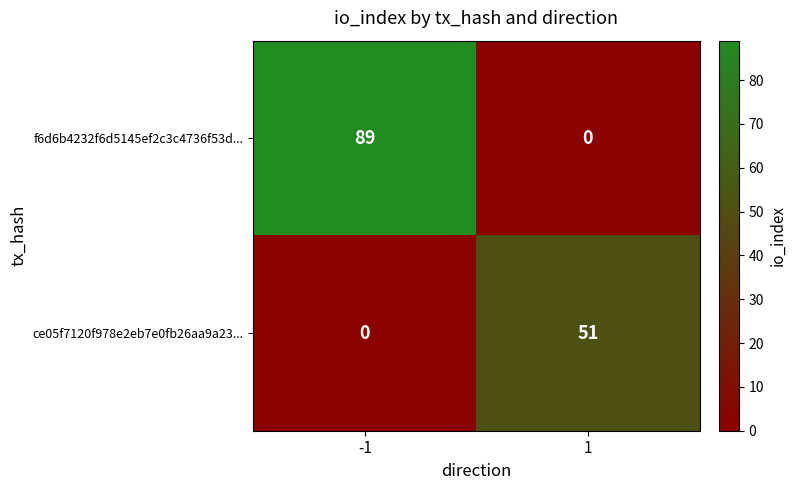

What is the maximum value for f6d6b4232f6d5145ef2c3c4736f53d...?

89